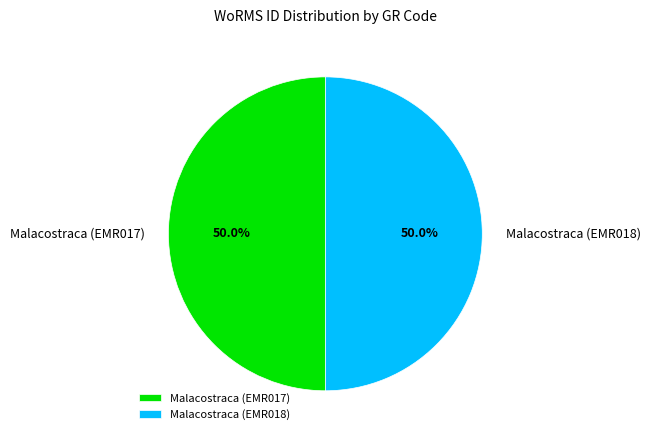

Do Malacostraca (EMR018) and Malacostraca (EMR017) together represent more than half of the pie?

Yes